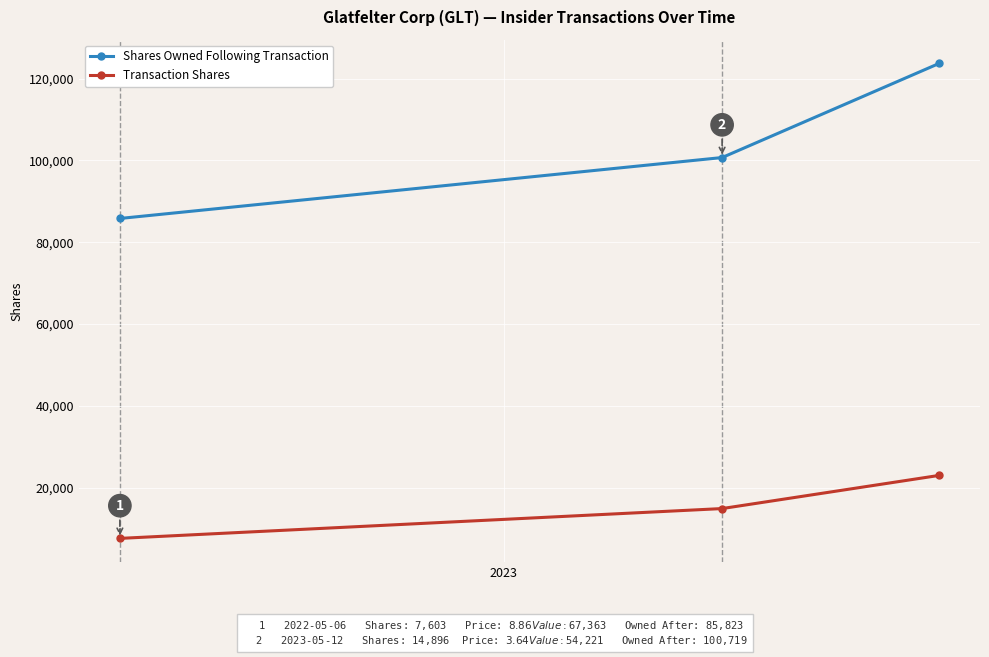

What are all the series names shown in the legend?

Shares Owned Following Transaction, Transaction Shares